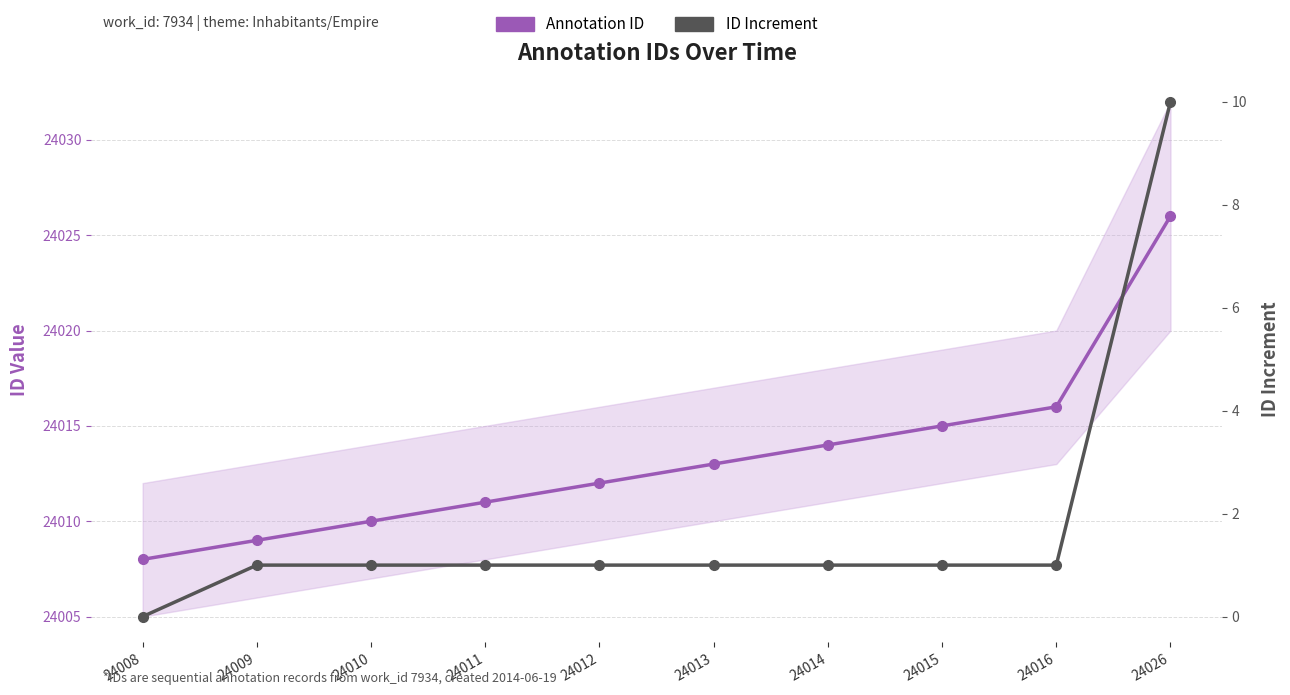

True or false: Annotation ID and ID Increment intersect in this chart.

False